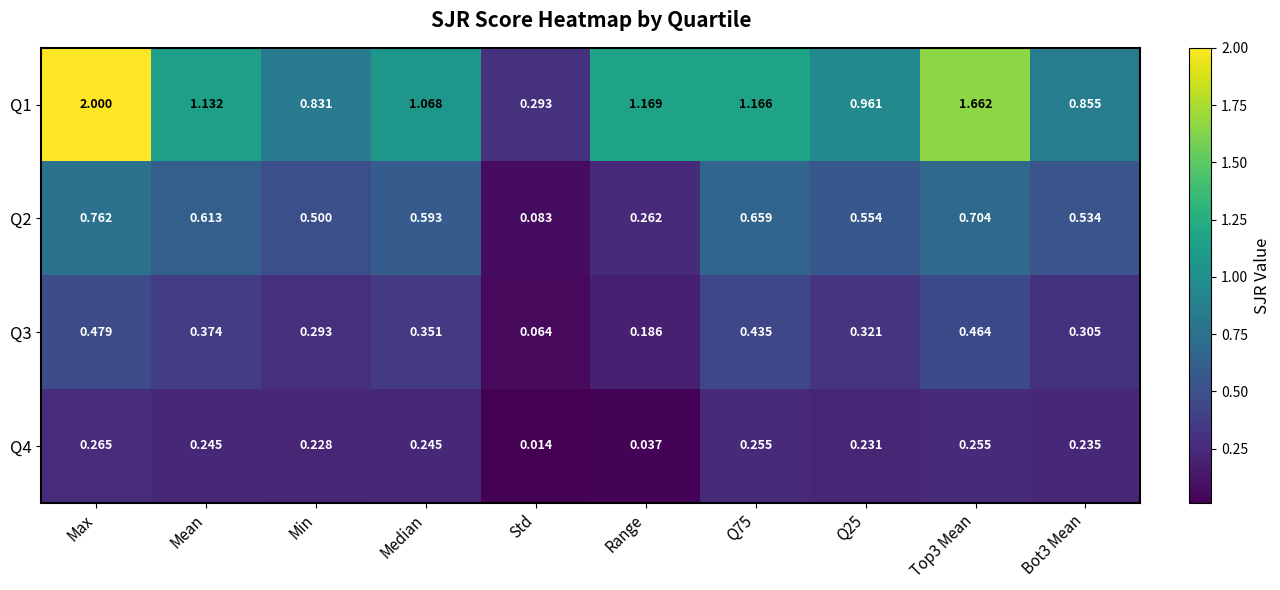

Where is Q4 nearest to the value 0?

Std